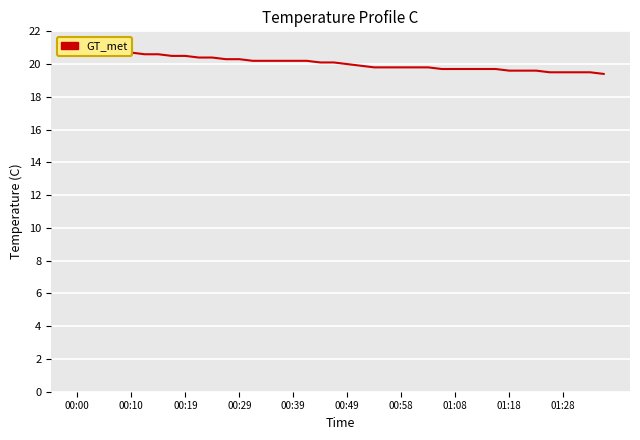

True or false: the data has more than 2 interior local peaks.

False